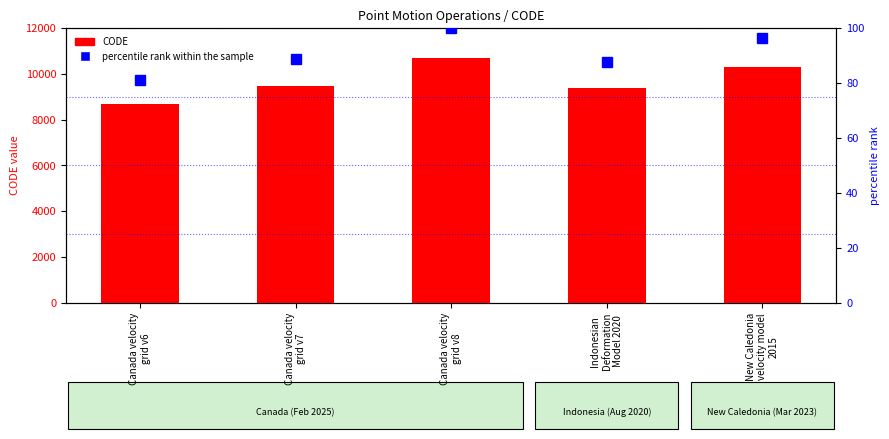

The percentile rank within the sample series shows 100.0 at Canada velocity
grid v8. True or false?

True